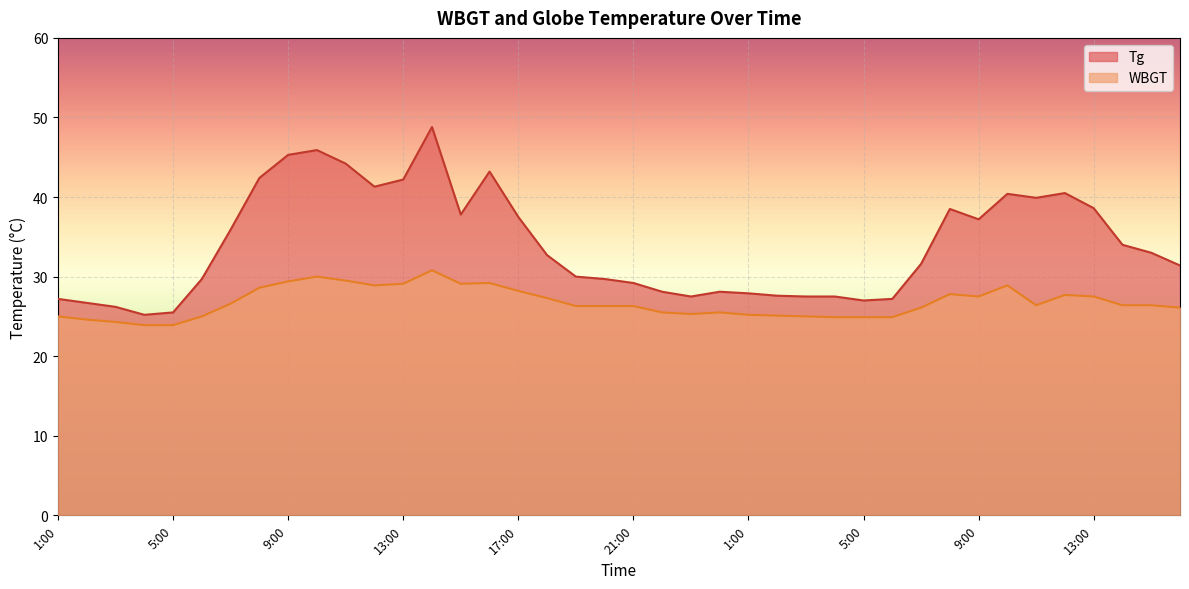

List the series in order of their overall mean, highest first.

Tg, WBGT